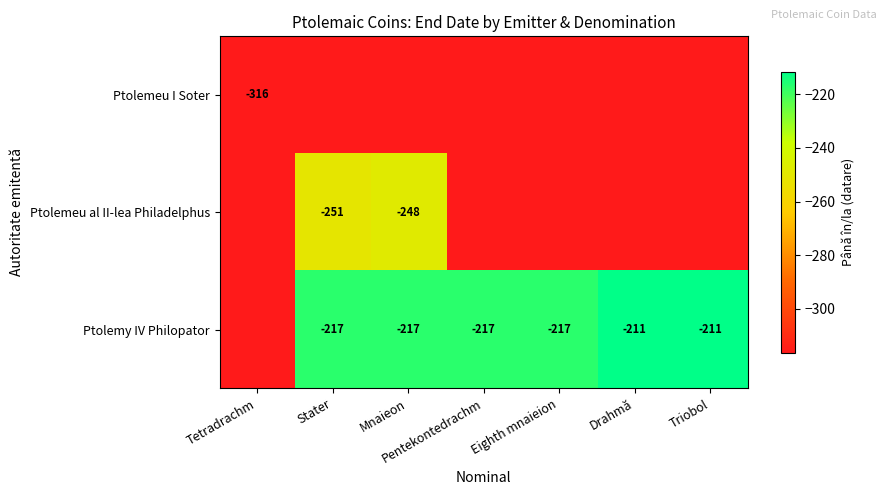

The Ptolemy IV Philopator series shows -211.0 at Triobol. True or false?

True